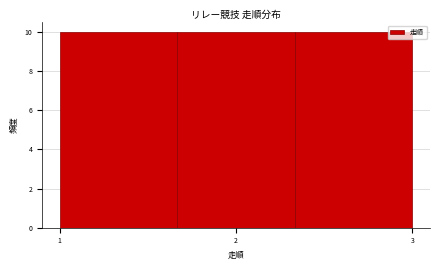

What is the height of the bar covering 1.7 to 2.3 on the x-axis? Neither the bar edges nor the heights are printed on the chart, so give them approximately, as read against the axes.

10